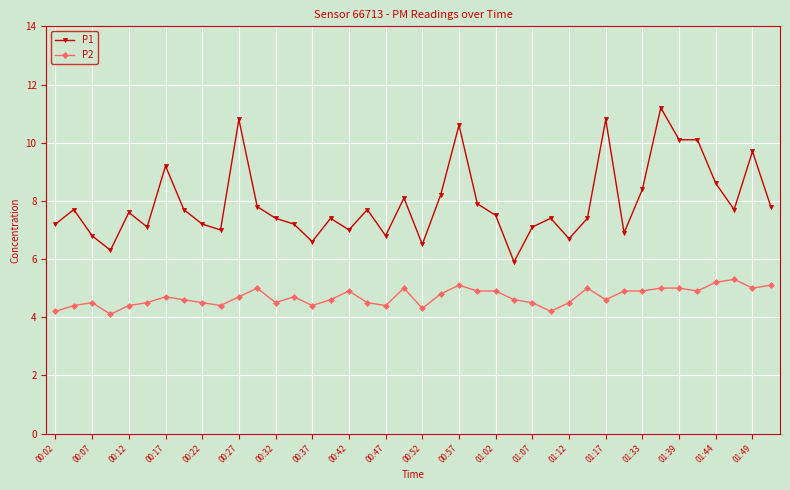

What is the difference between the maximum and minimum values in the P2 series?

1.2